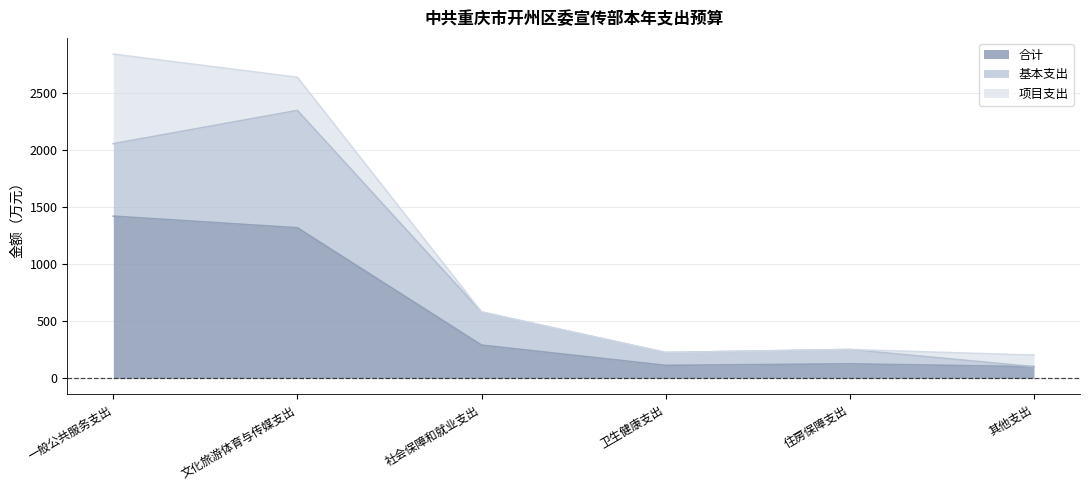

The value of 项目支出 at 卫生健康支出 is 0.0. True or false?

True